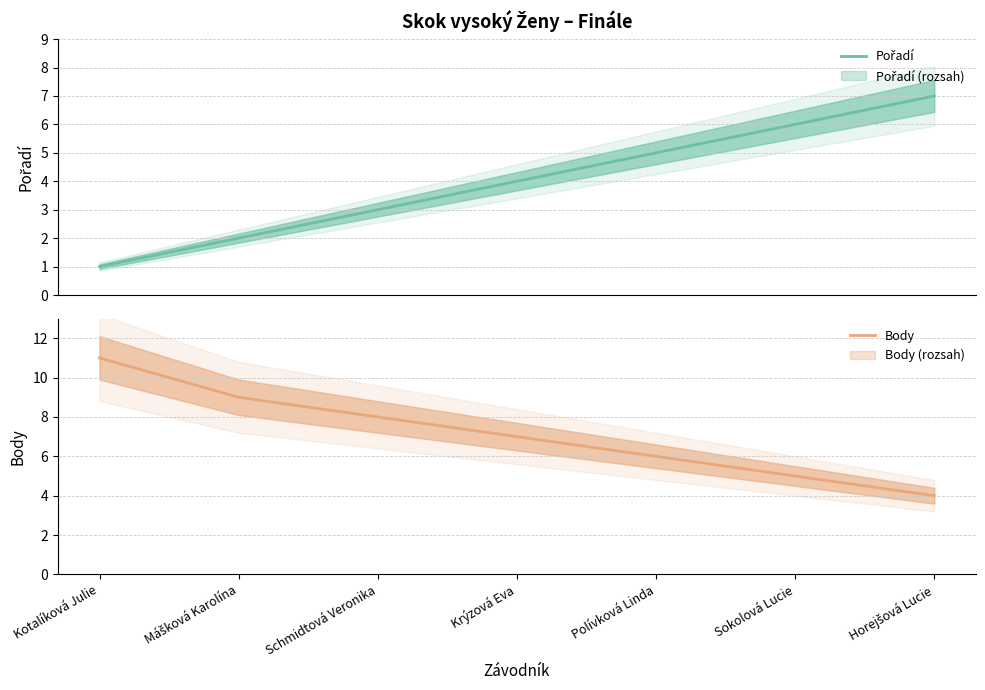

True or false: Pořadí and Body intersect in this chart.

True